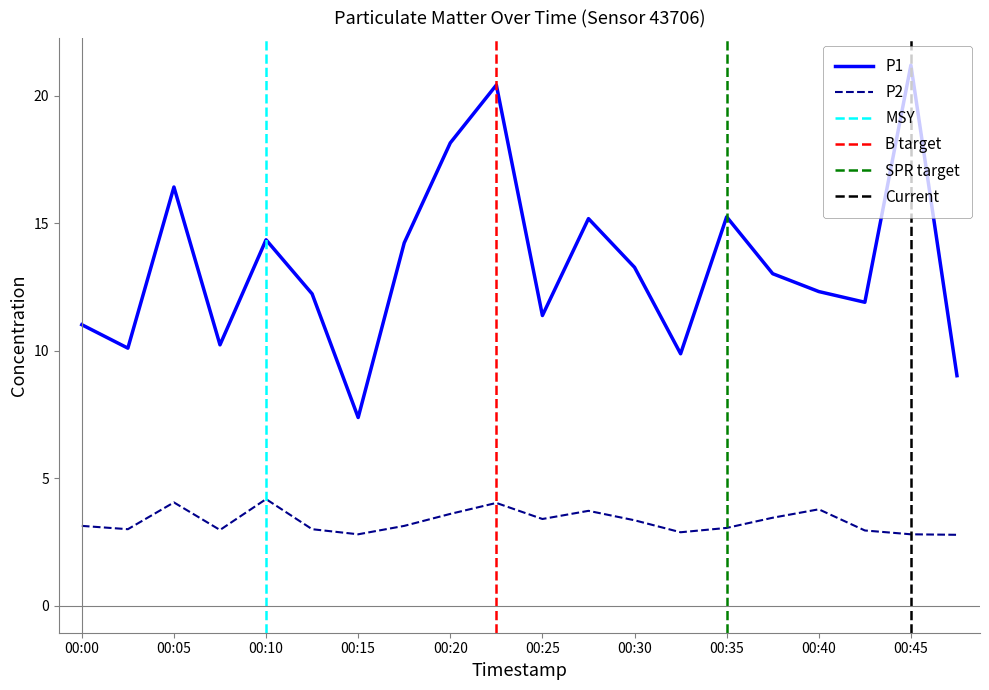

What is the value of the P2 point at the 18th from the left?

3.0